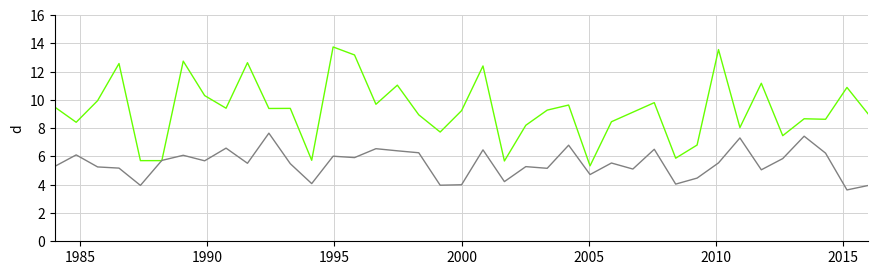

What is the smallest value displayed?

3.6